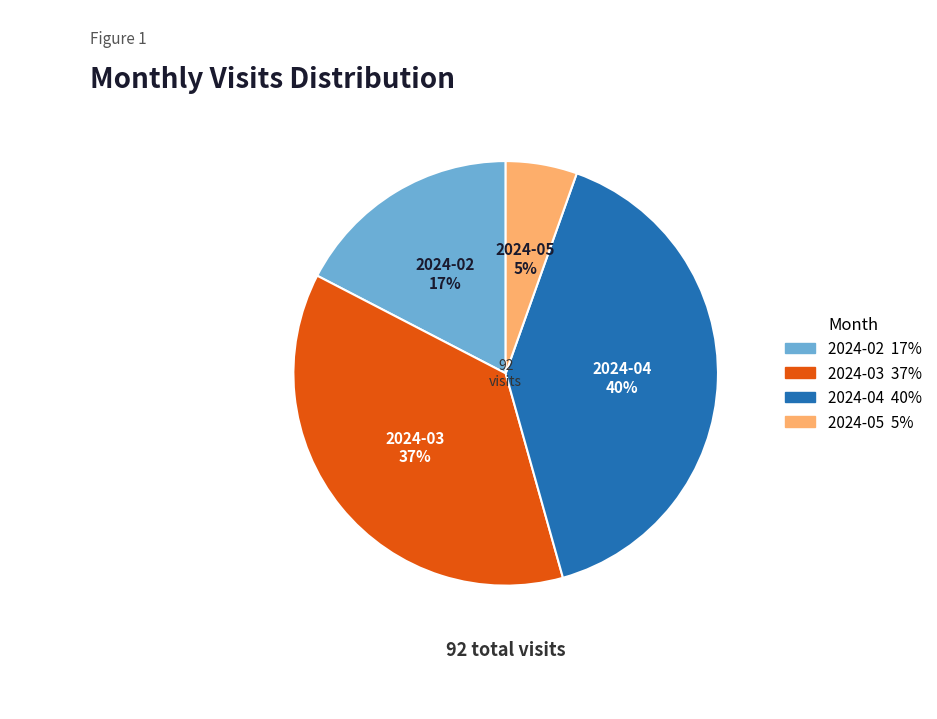

Count the number of slices in the pie.

4